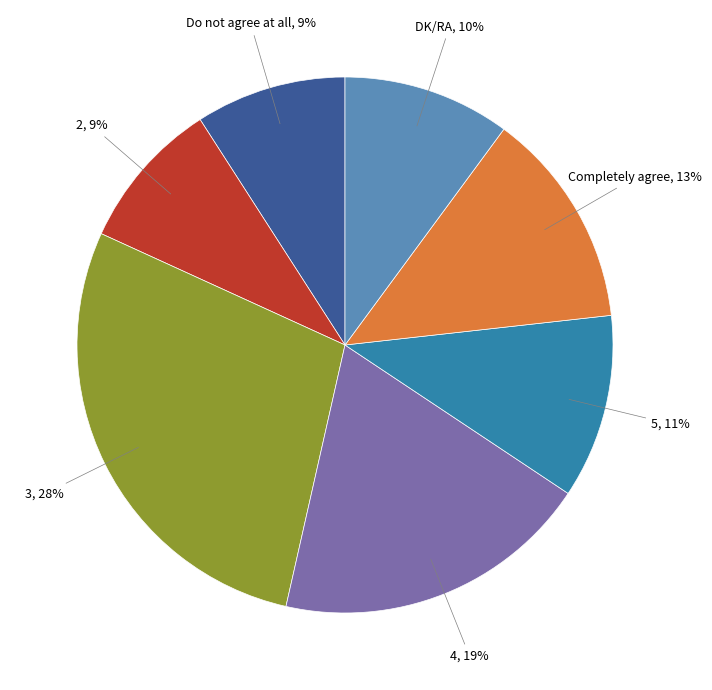

Is there any slice that represents more than half of the pie?

No